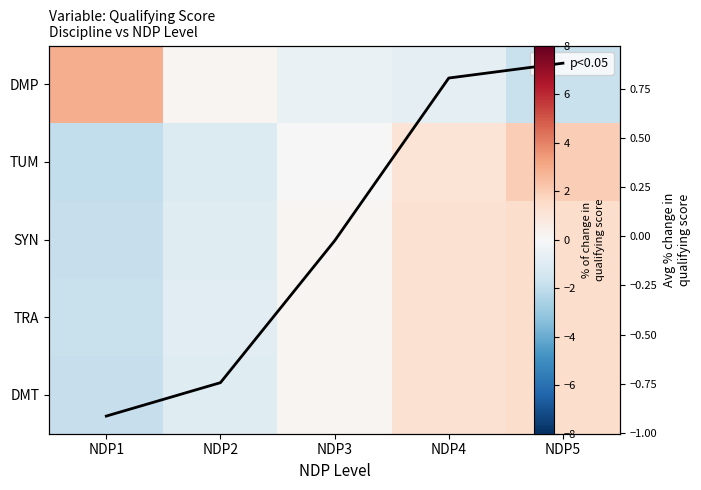

What is the difference between the maximum and minimum values in the TRA series?

3.2